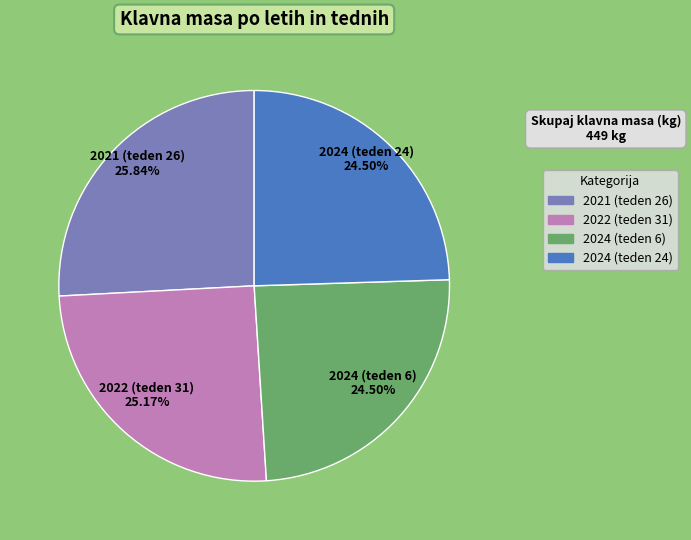

Does 2021 (teden 26) represent more than half of the total?

No